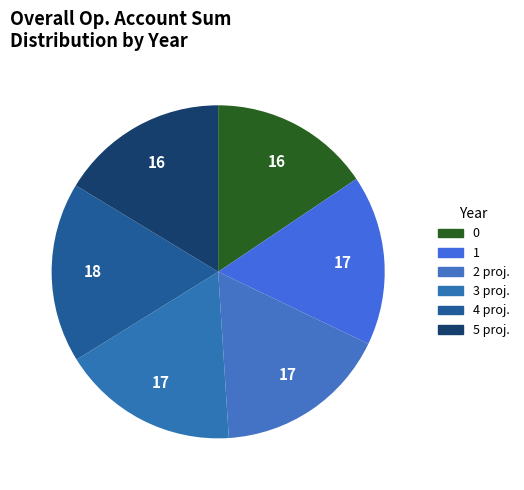

To the nearest percent, what percentage of the pie is 5 proj.?

16%